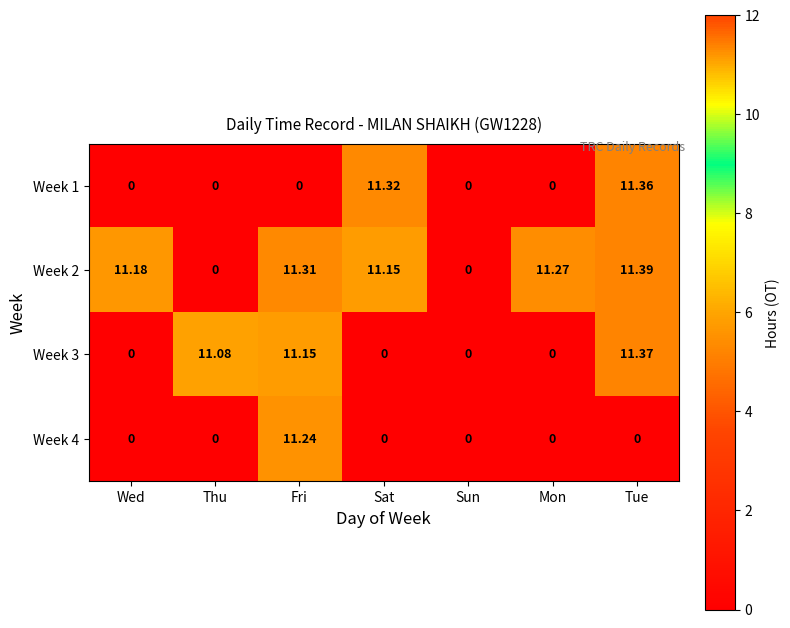

At which category does the chart reach its peak across all series?

Tue